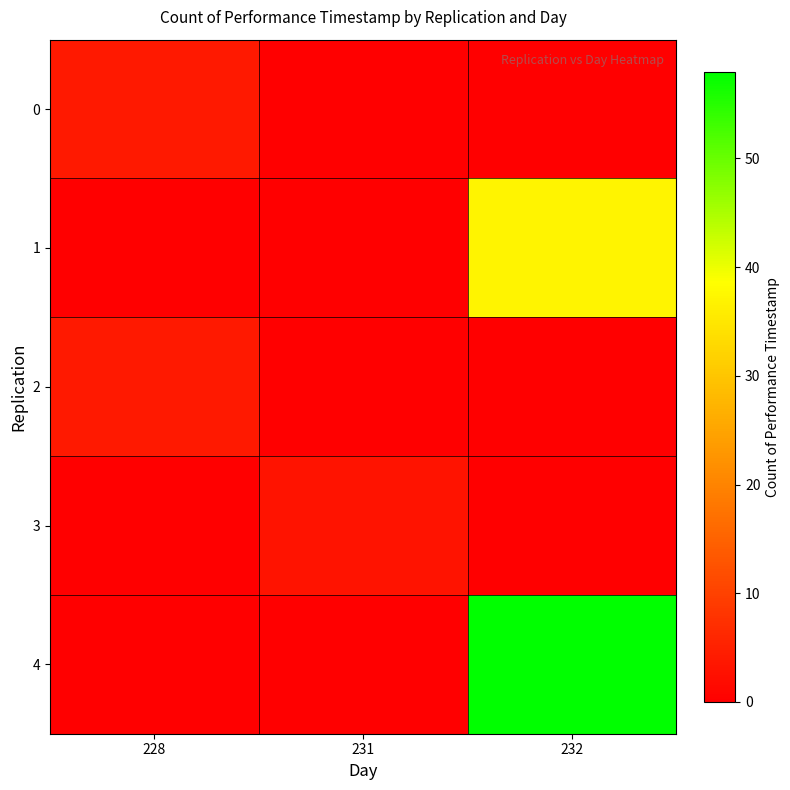

List the series in order of their peak value, lowest first.

3, 0, 2, 1, 4